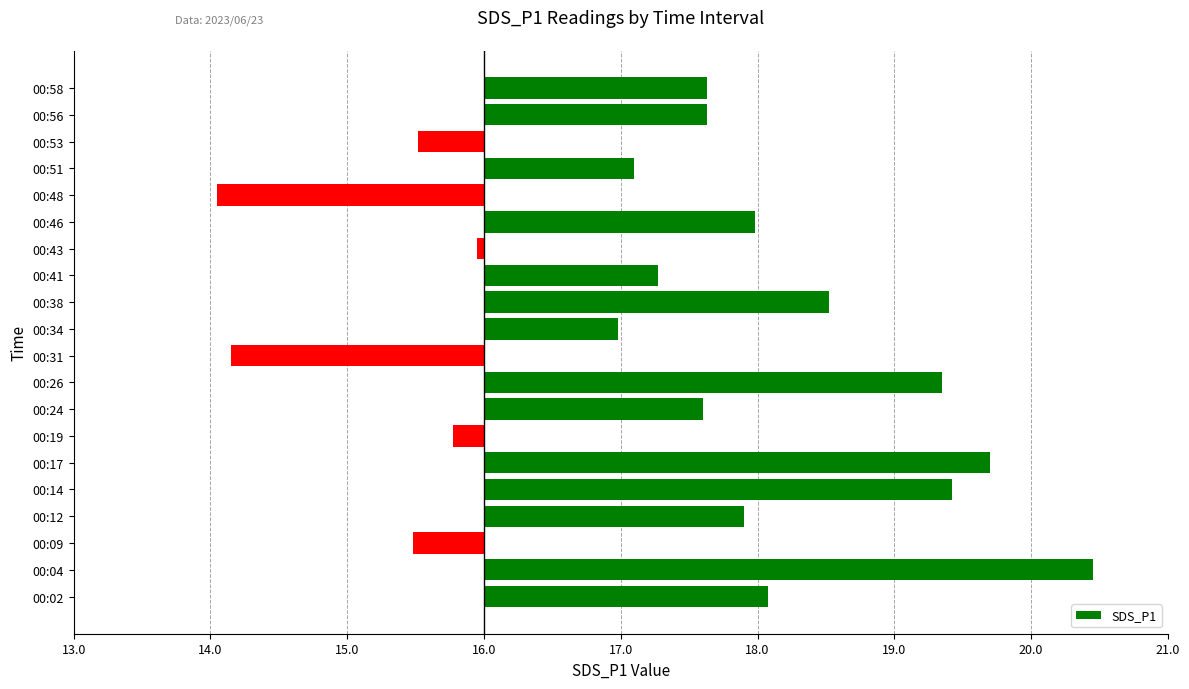

Are the bars horizontal?

Yes